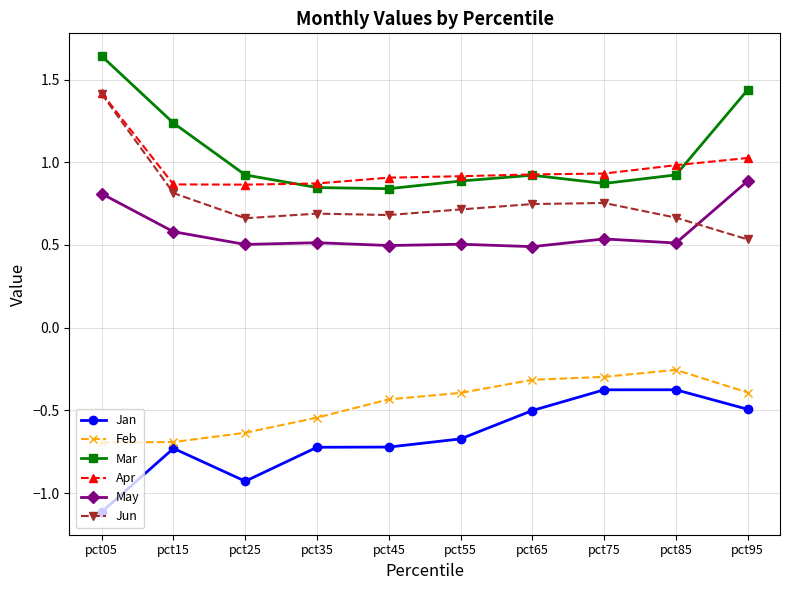

Which category has the highest value in the Apr series?

pct05